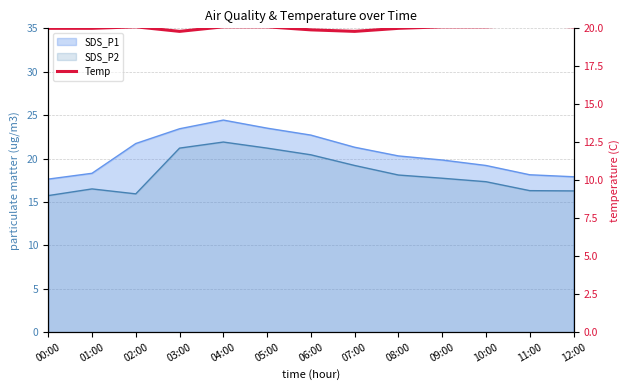

At which category does the data reach its first local valley?

03:00